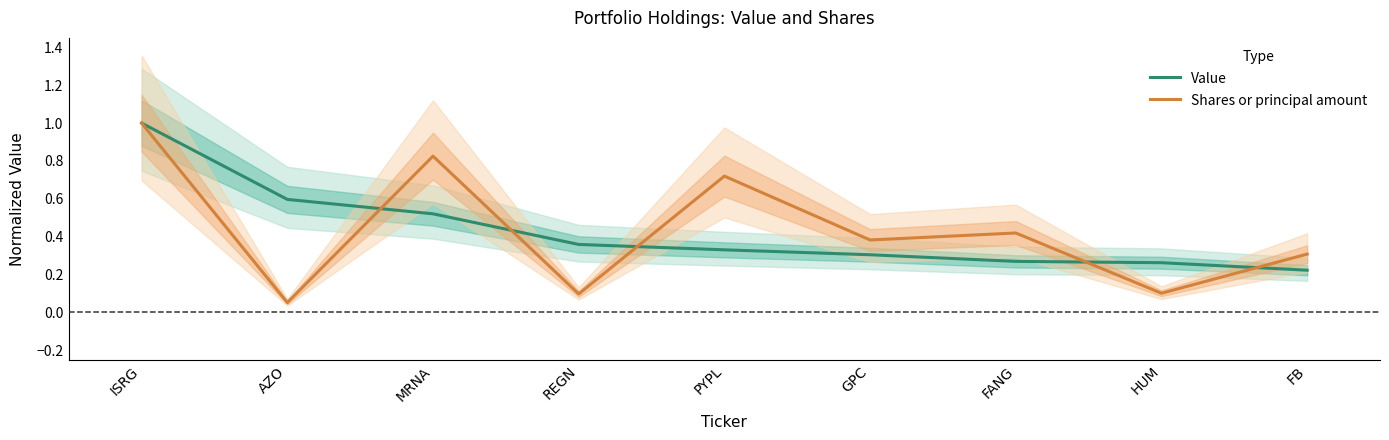

Rank the series at FB from lowest to highest value.

Value, Shares or principal amount